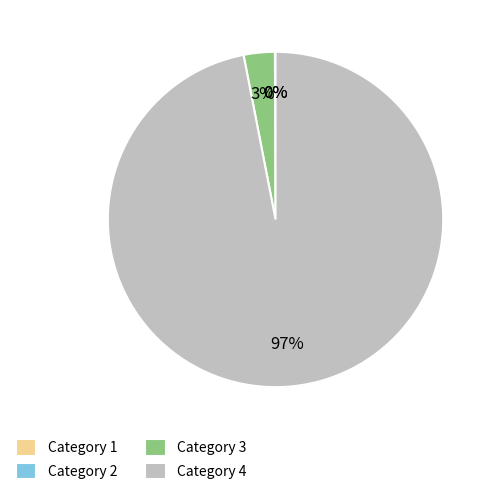

Approximately how many times larger is the value at Category 4 compared to Category 3?

32.3